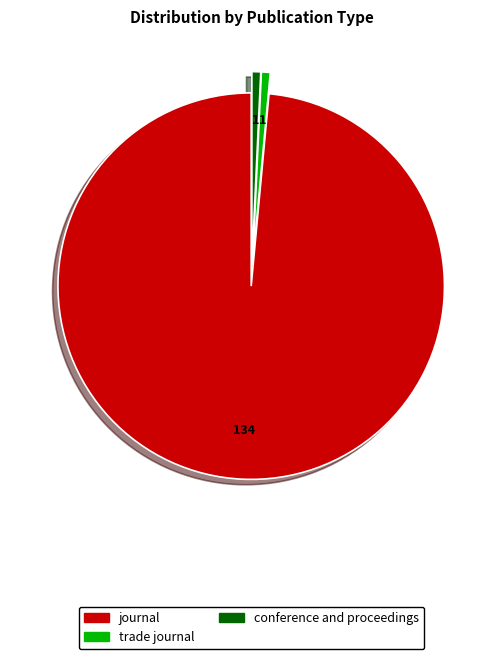

Is there any slice that represents more than half of the pie?

Yes